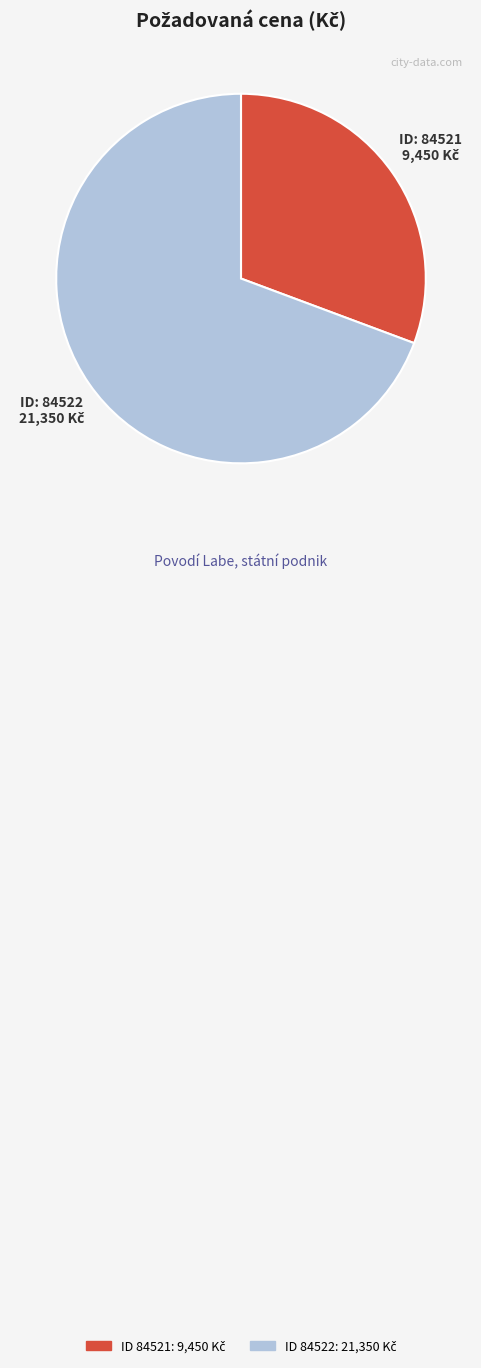

Is there a majority slice in this chart?

Yes